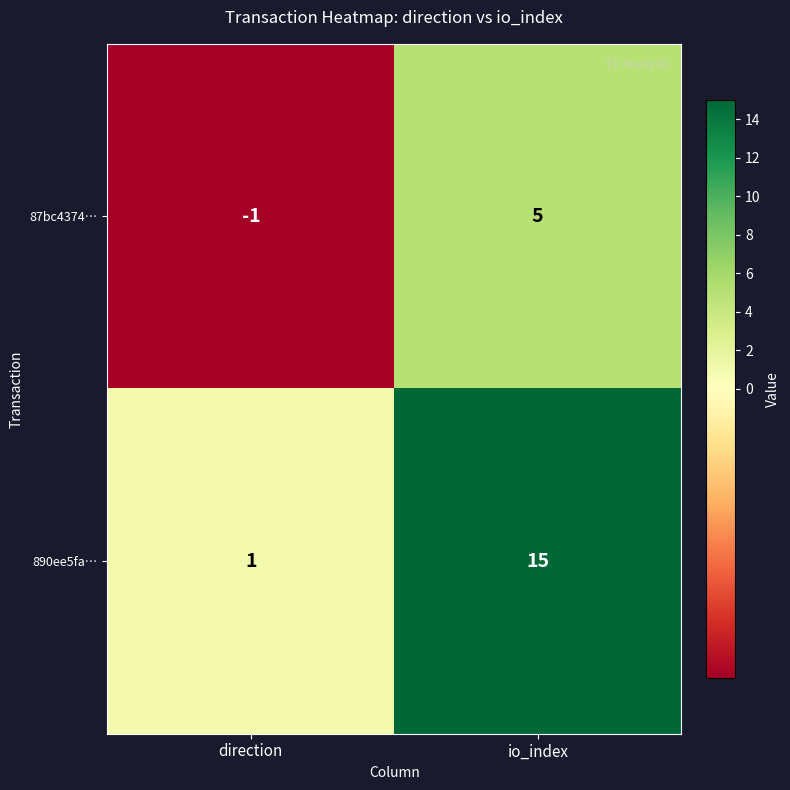

At which category is the sum across all series the highest?

io_index